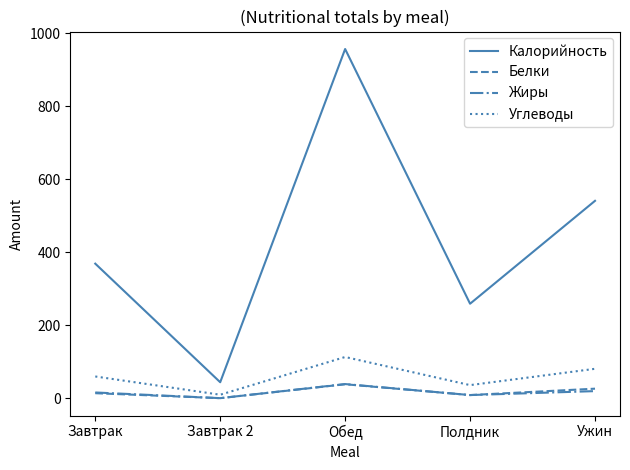

True or false: Калорийность and Белки intersect in this chart.

False